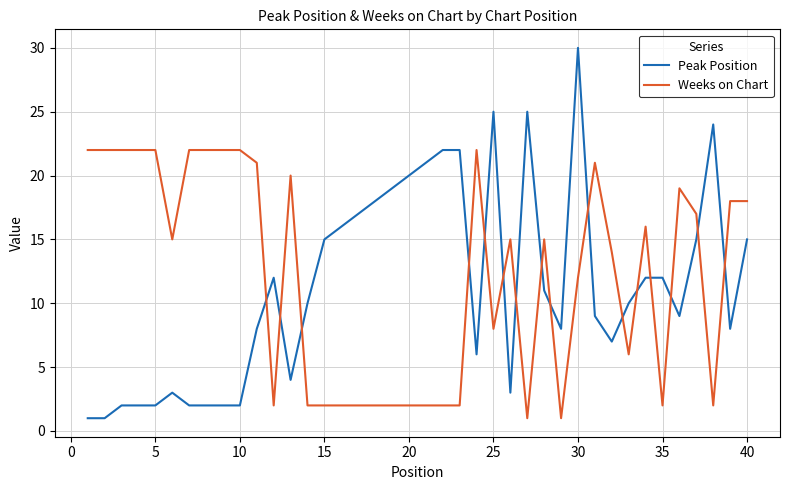

Which series has the largest range (max minus min)?

Peak Position